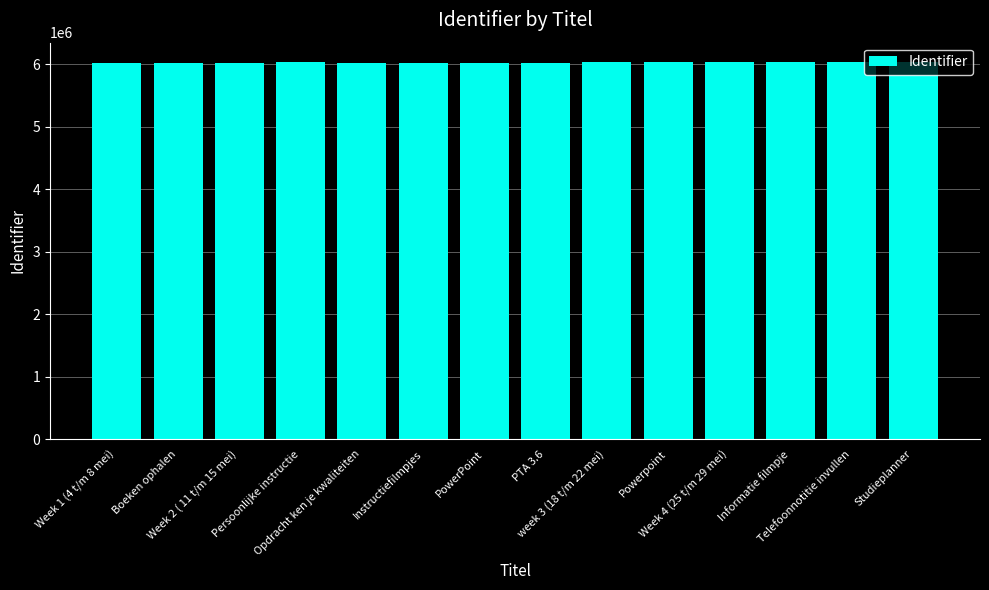

What is the change in value from Week 2 ( 11 t/m 15 mei) to Studieplanner?

+18079